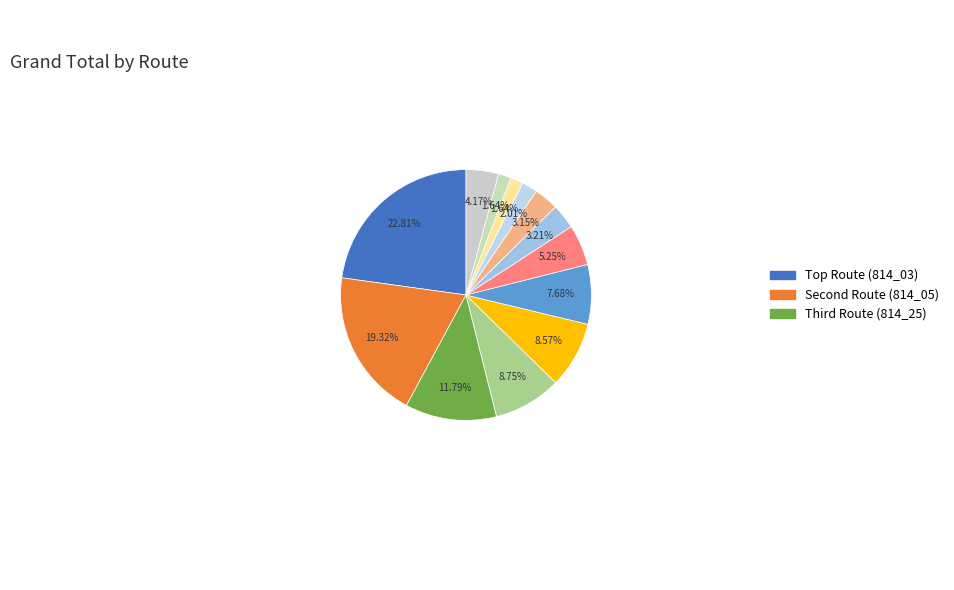

Which slice is the smallest?

814_18